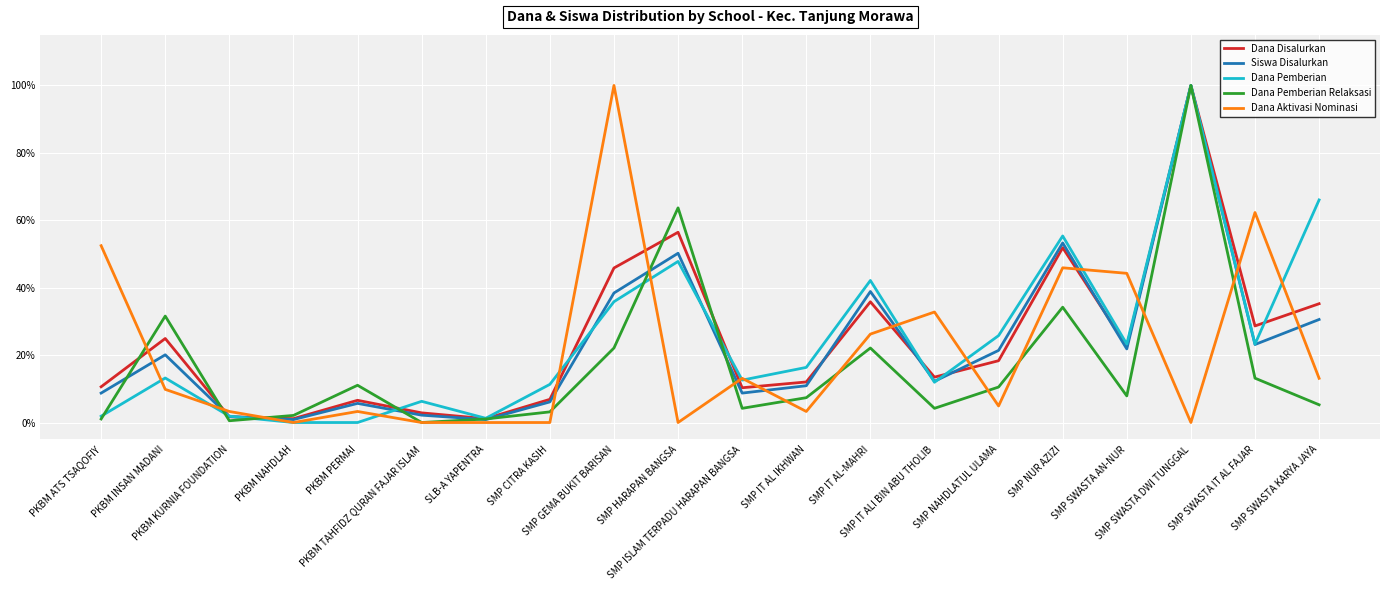

Is it true that Dana Disalurkan equals 0.1 at PKBM PERMAI?

True